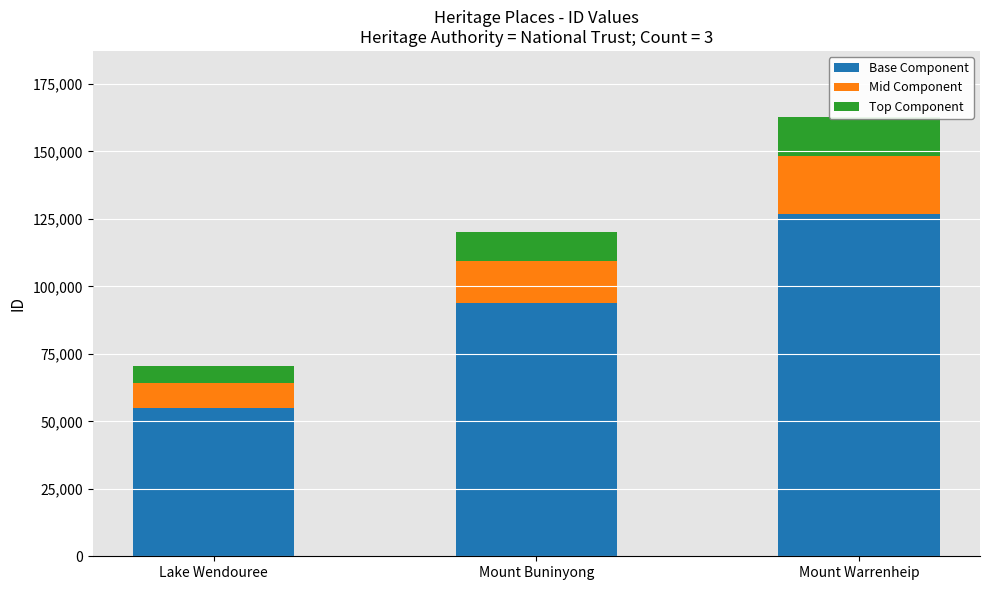

At which label does Mid Component first exceed 15628?

Mount Buninyong